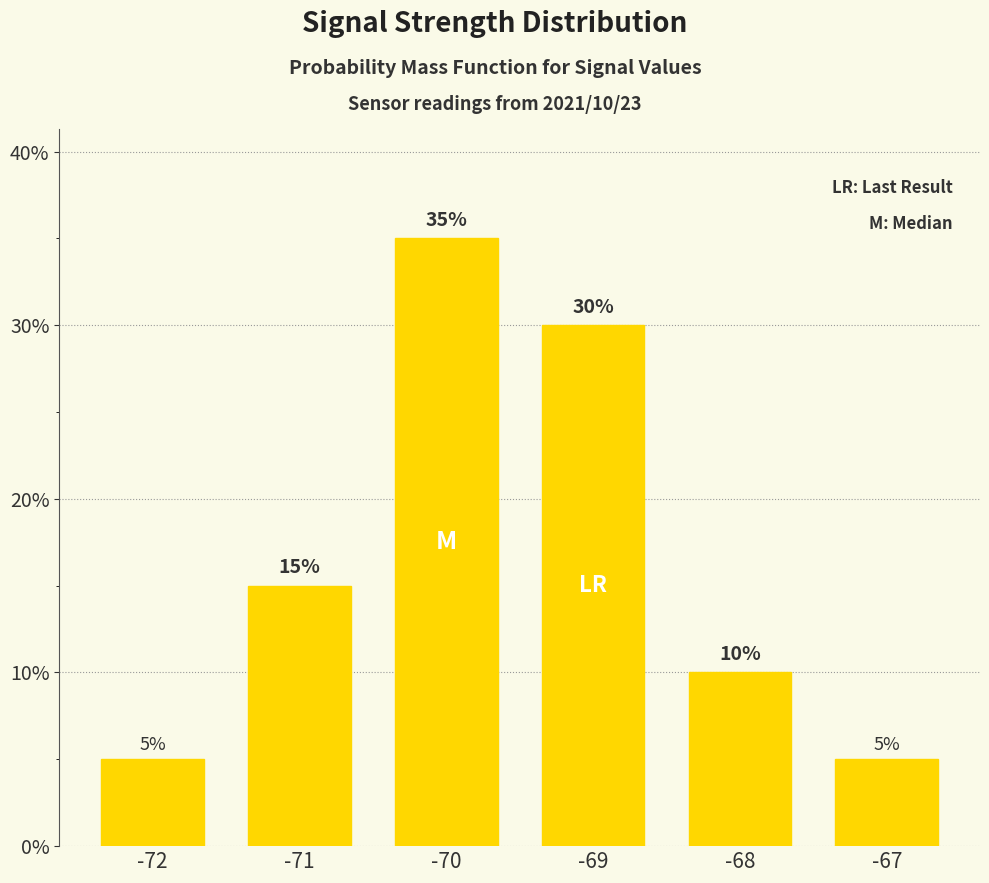

Does the chart contain any negative values?

No